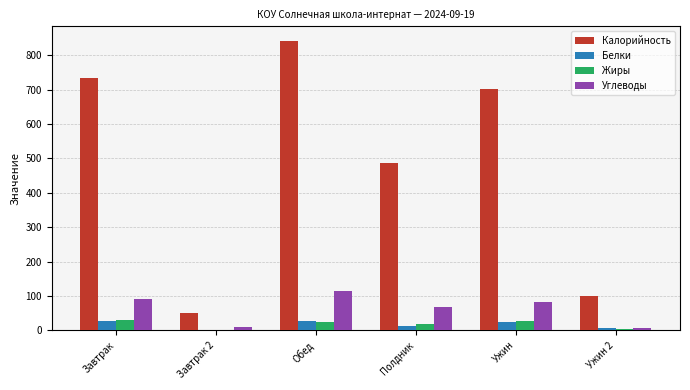

What are all the series names shown in the legend?

Калорийность, Белки, Жиры, Углеводы